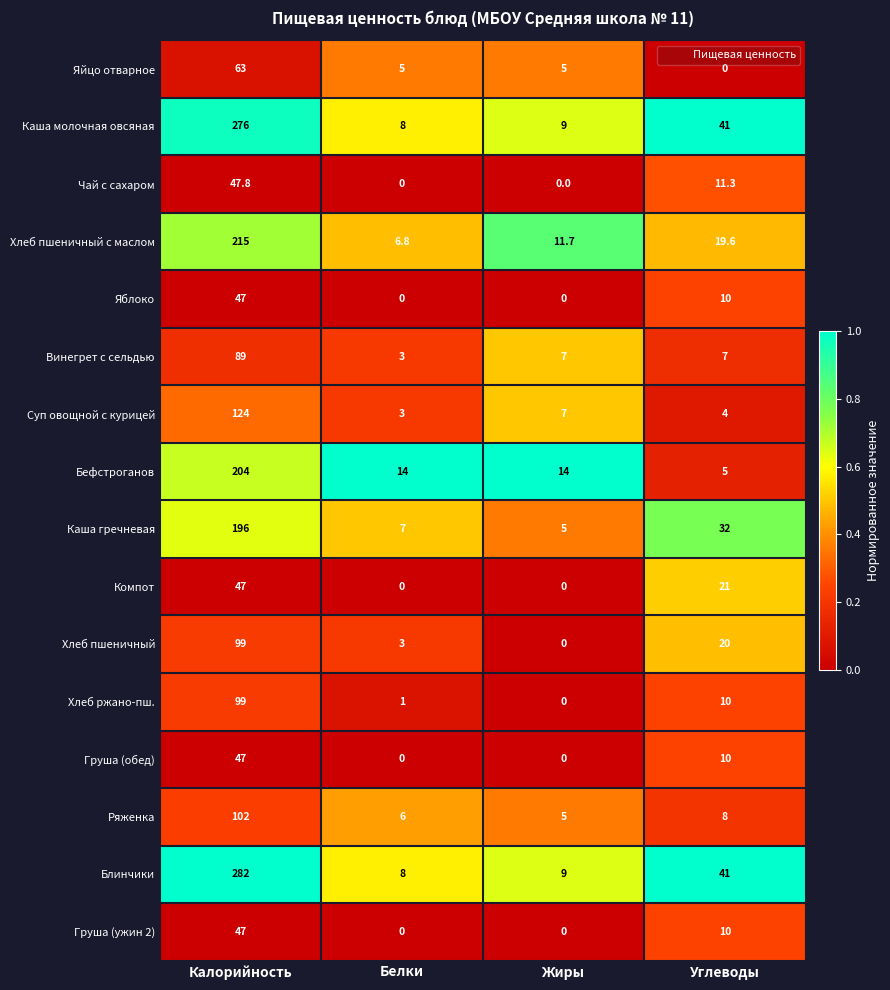

What is the difference between the second highest and minimum values in the Хлеб пшеничный series?

20.0